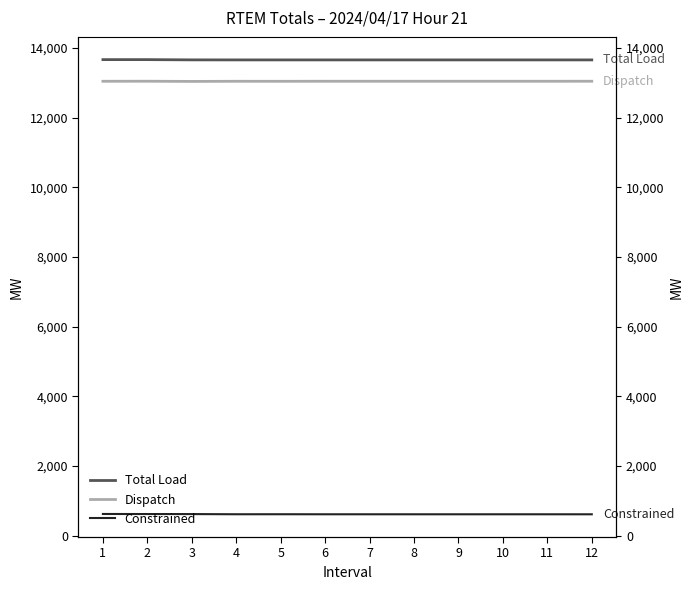

How many lines are shown in the chart?

3